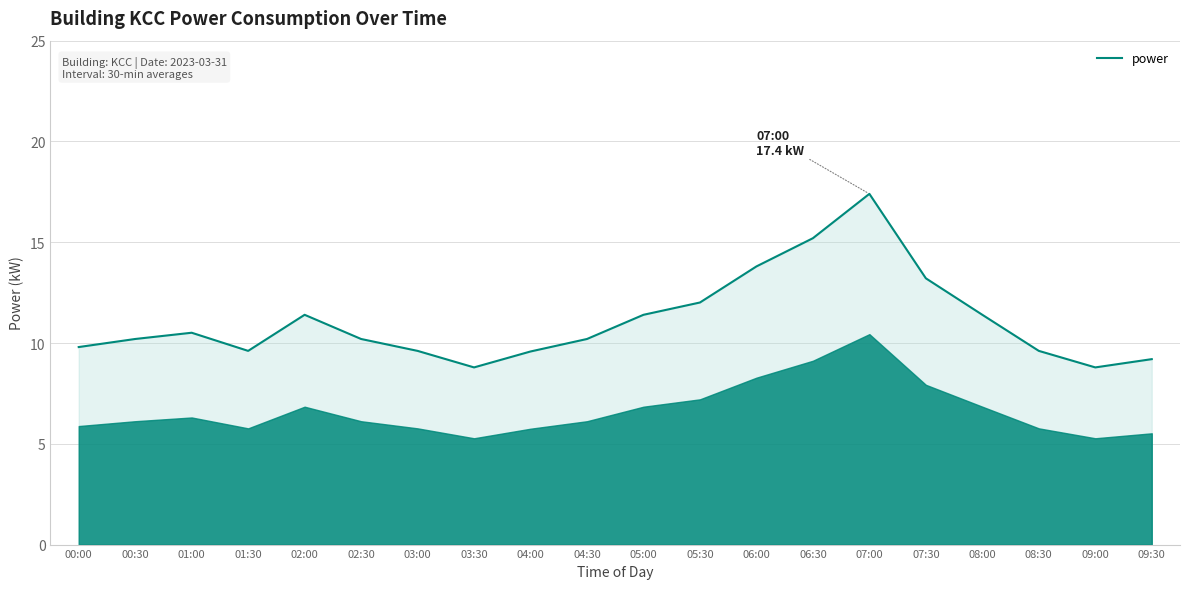

What position from the right is 07:30?

5